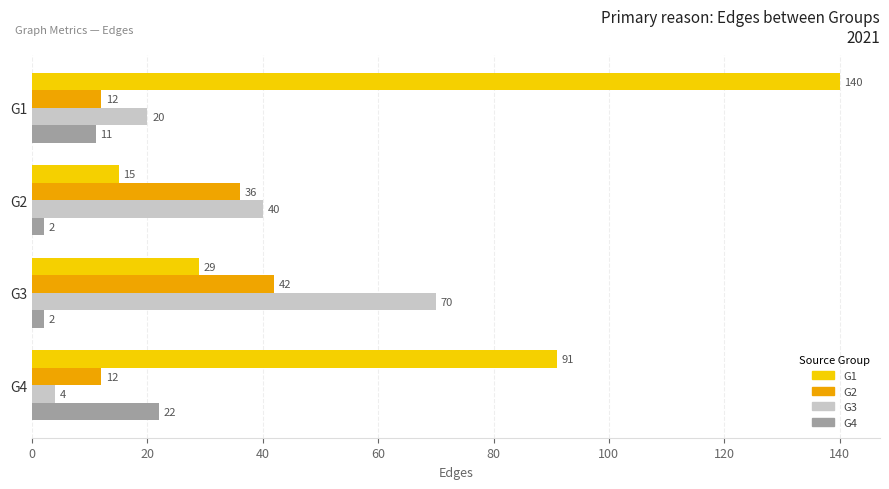

Between G1 and G3, which series saw the biggest shift?

G1